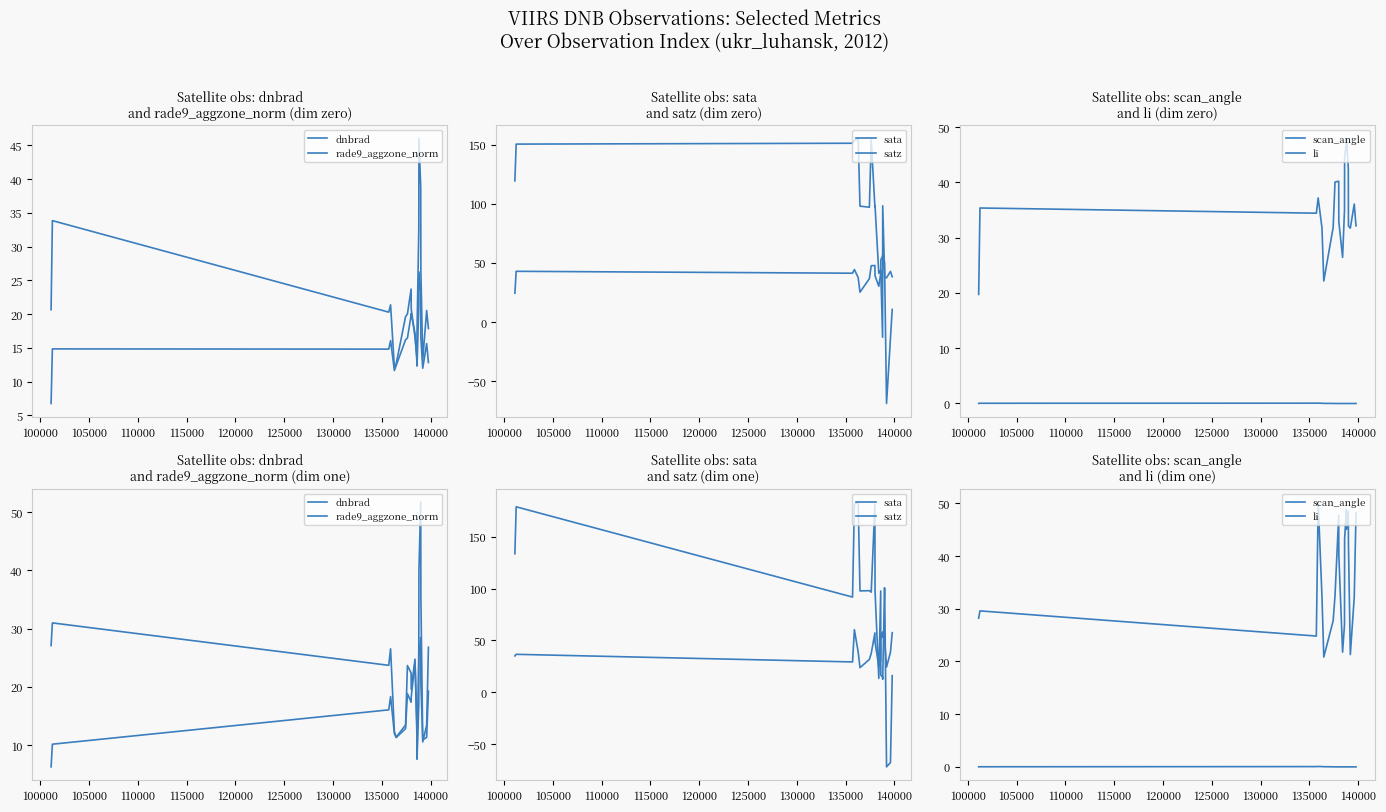

Reading right to left, extract all data points from this chart.

dnbrad: 26.8	13.4	10.5	35.6	51.8	39.9	26.0	8.9	11.6	24.7	19.5	22.4	23.7	13.4	11.3	12.3	26.5	23.7	31.0	27.1
rade9_aggzone_norm: 19.2	11.3	10.9	20.5	28.5	25.5	17.0	7.5	13.3	24.3	18.3	17.3	18.8	12.8	11.3	12.0	18.3	16.0	10.1	6.2
sata: 16.0	-67.8	-72.0	99.4	100.8	12.6	14.7	16.5	97.7	13.4	98.1	181.7	96.6	98.1	97.8	183.7	181.4	91.9	179.0	133.7
satz: 57.5	38.5	24.3	50.3	58.0	53.0	58.2	51.1	31.0	24.7	48.4	57.3	37.5	31.7	23.8	38.9	60.4	29.3	36.6	35.1
scan_angle: 48.2	32.2	21.3	42.2	48.4	45.0	48.8	43.2	27.0	21.7	40.2	47.7	32.5	27.7	20.8	32.3	50.2	24.8	29.6	28.2
li: 0.0	0.0	0.0	0.0	0.0	0.0	0.0	0.0	0.0	0.0	0.0	0.0	0.0	0.0	0.0	0.1	0.1	0.1	0.0	0.0